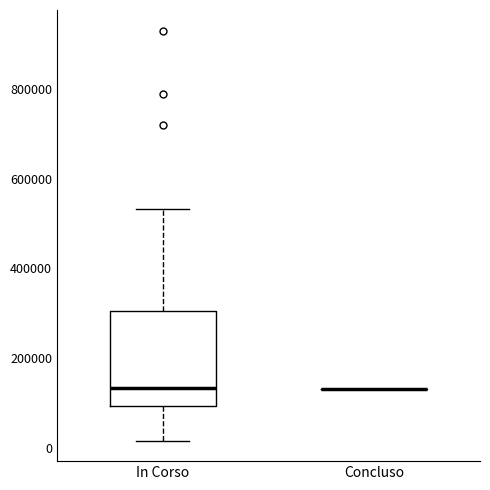

Reading left to right, transcribe this box plot: for each box, give where its median line is, the range the box spans, and where its two whiskers end, as read against the y-axis. The values are not printed on the chart, so give them approximately, as read against the axis.

In Corso: median 140000, box 100000 to 300000, whiskers 20000 to 540000
Concluso: box collapsed to a line at 140000, whiskers 140000 to 140000